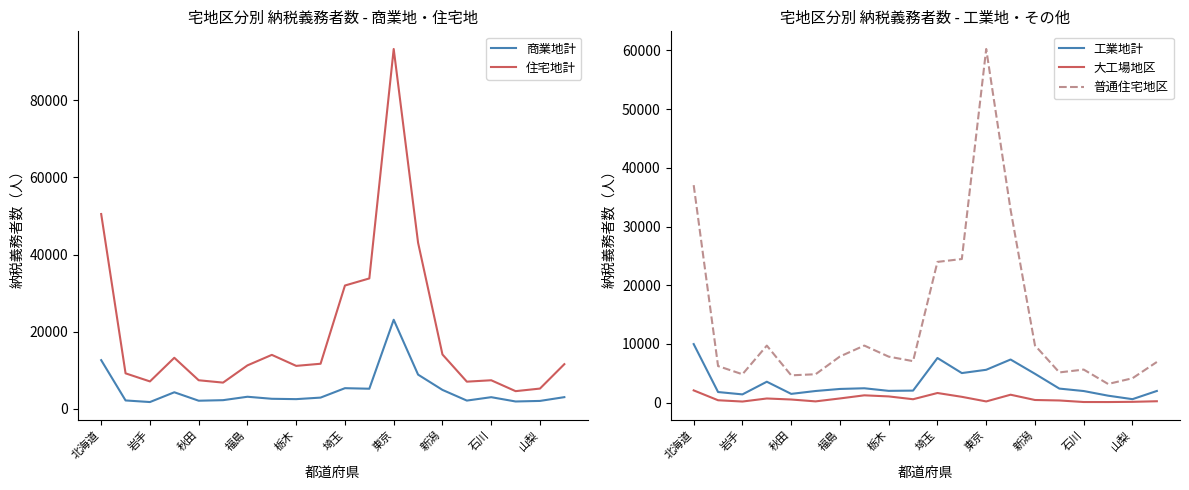

Is it true that 普通住宅地区 equals 87180 at 東京?

False